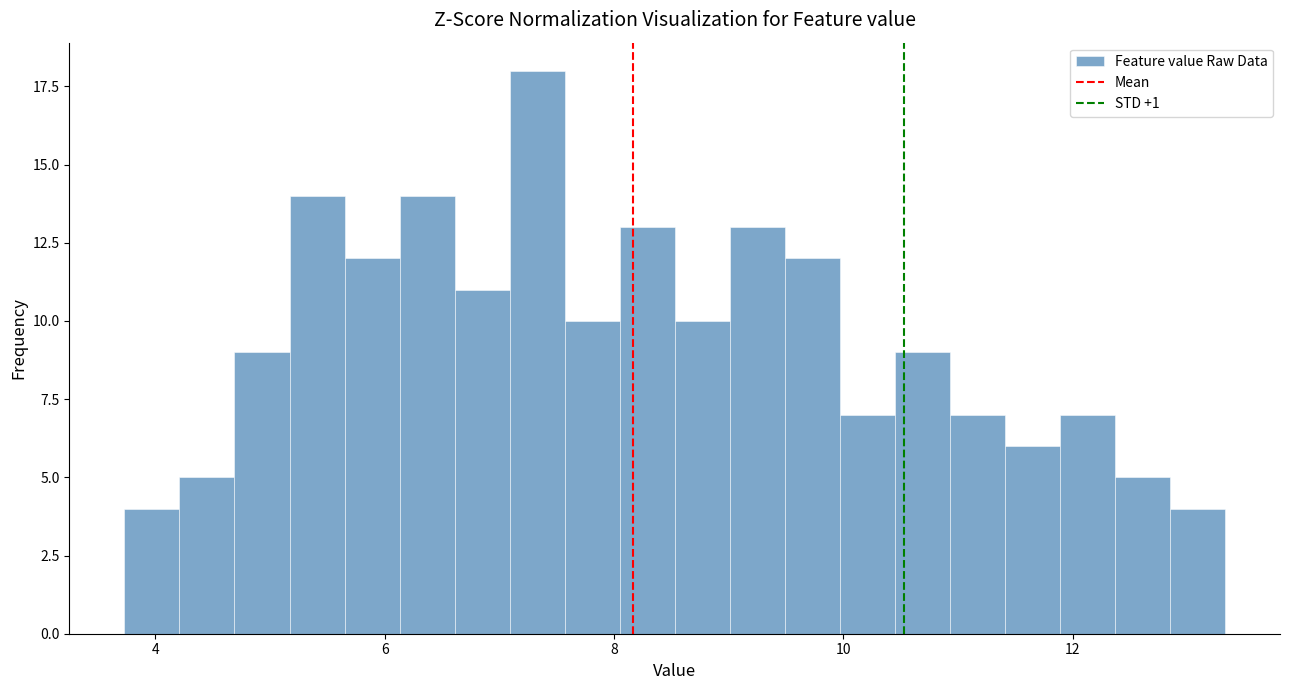

Around what value on the x-axis is the tallest bar? Give the approximate position of its centre, as read against the axis.

7.4